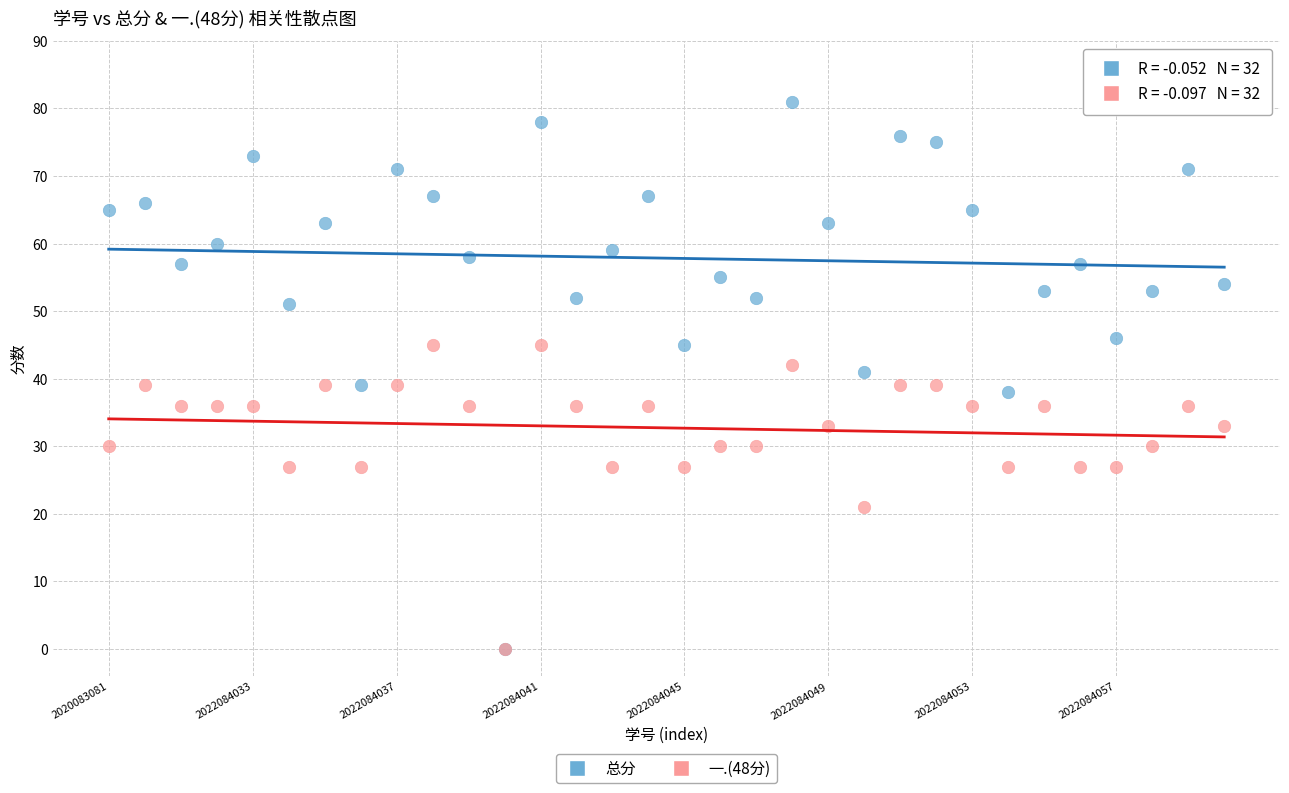

Which series has the widest spread of Y values?

总分